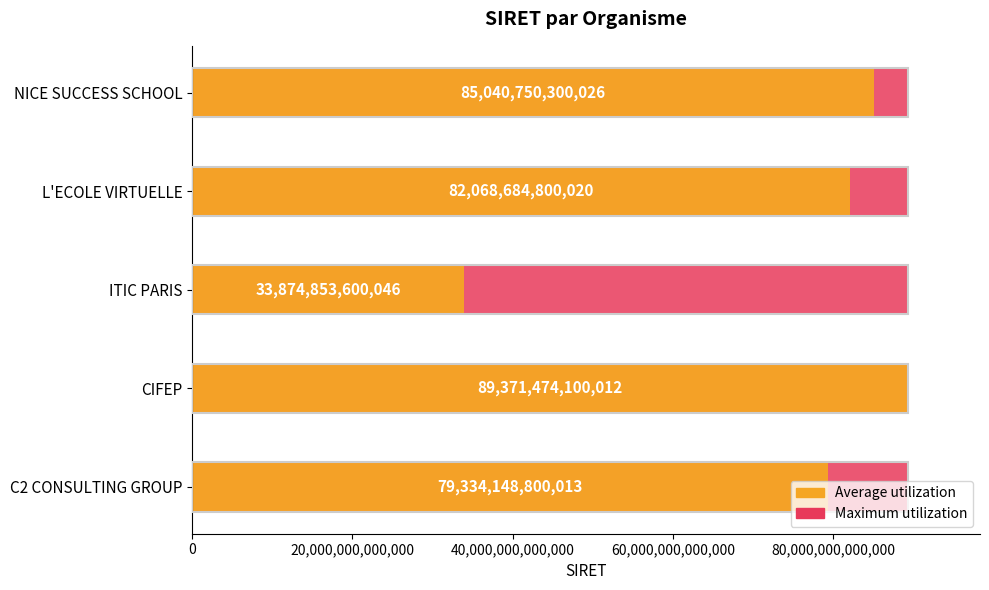

What are all the series names shown in the legend?

Maximum utilization, Average utilization